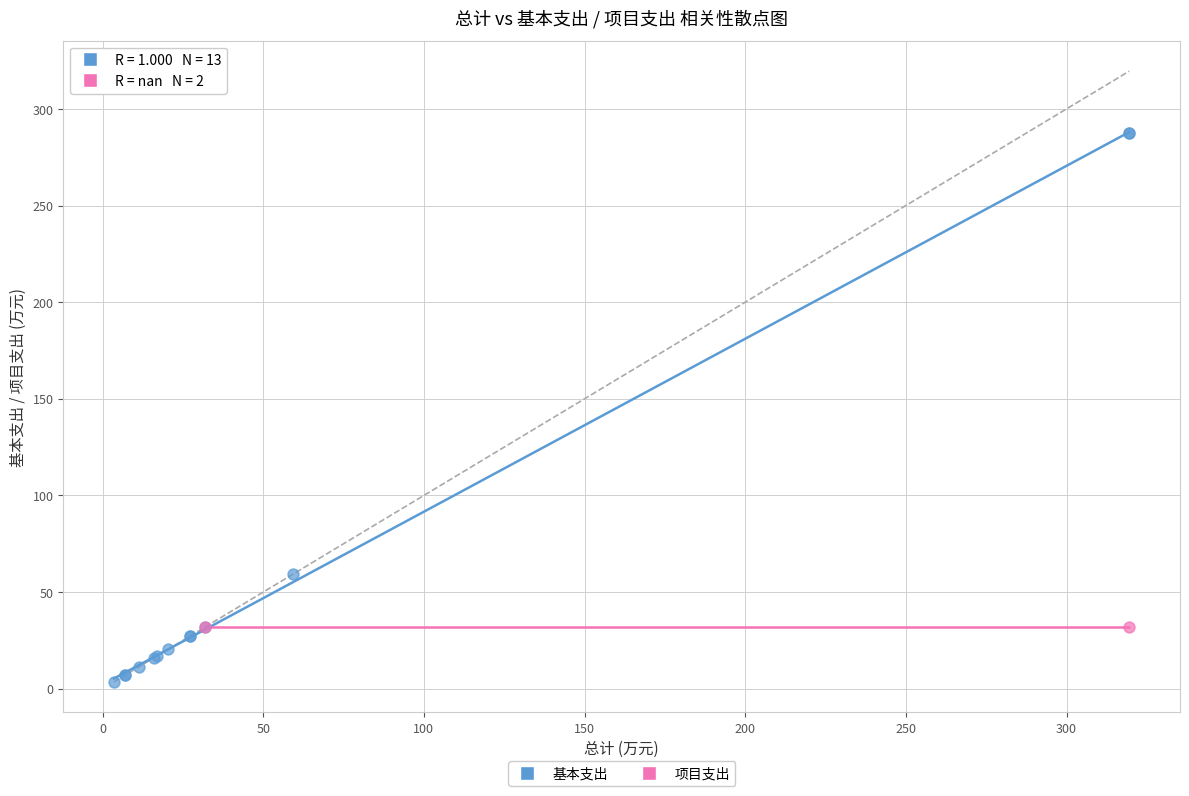

What are all the series names shown in the legend?

基本支出, 项目支出